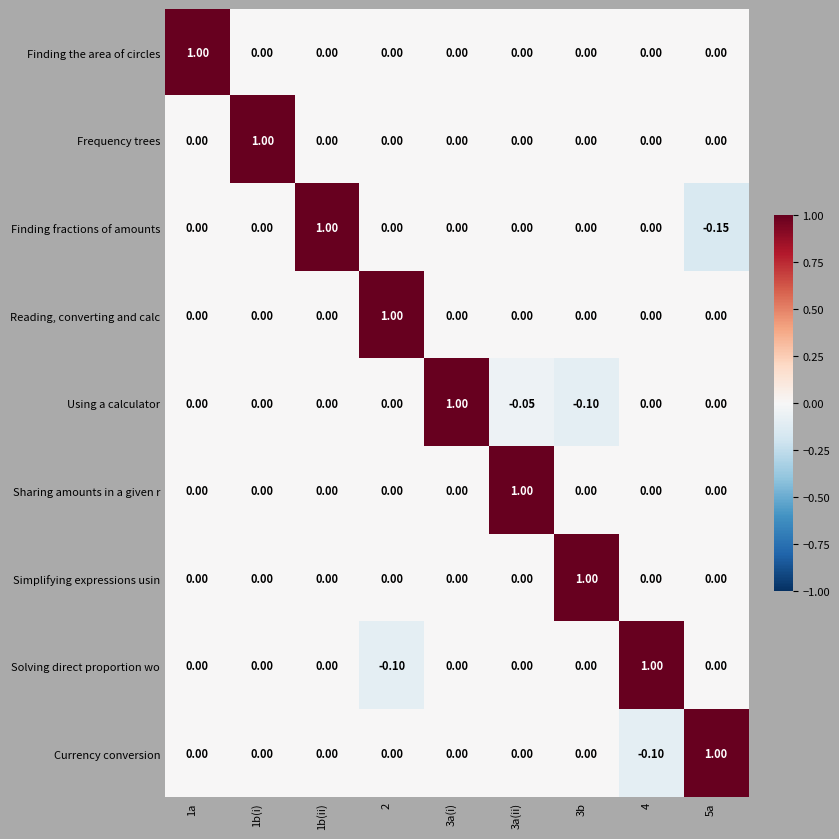

What is the minimum value shown in the chart?

-0.1